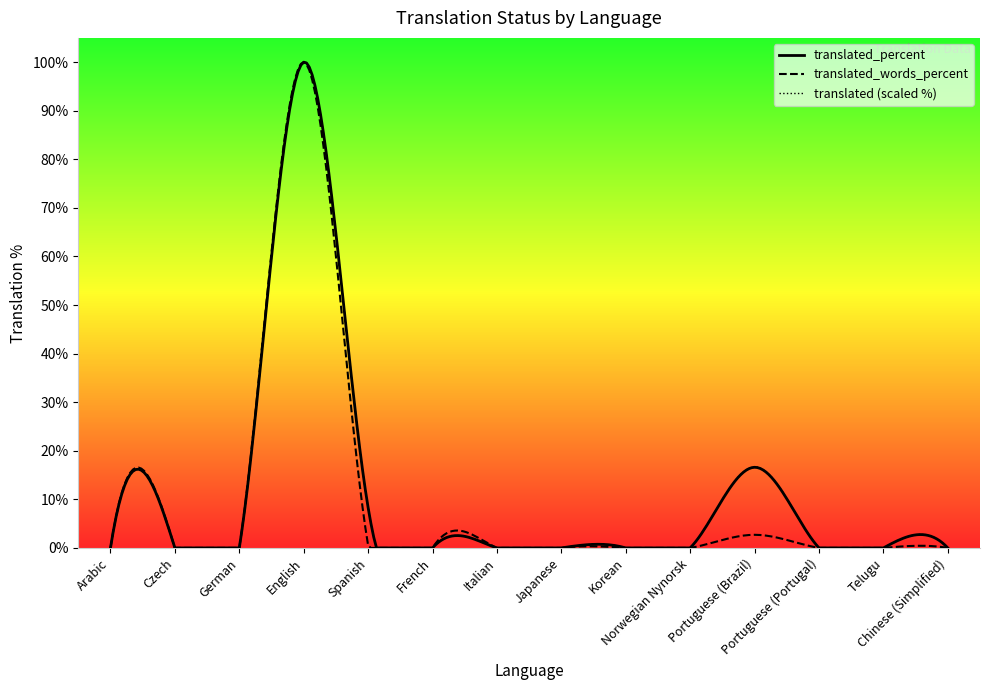

Rank the series by their average value, from highest to lowest.

translated_percent, translated_words_percent, translated